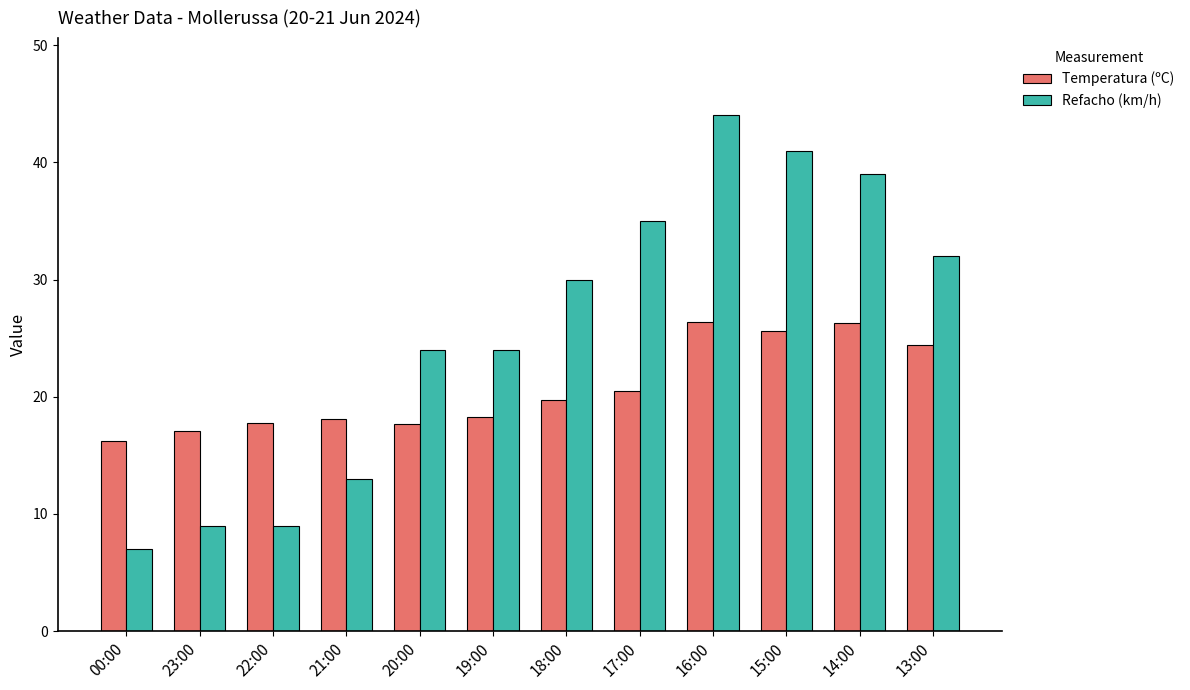

What is the difference between the maximum and minimum values in the Refacho (km/h) series?

37.0